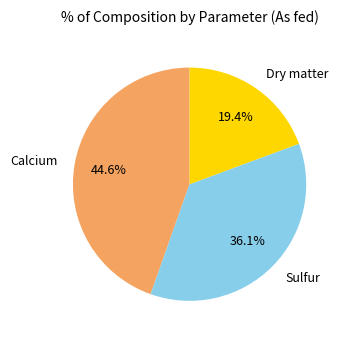

To the nearest percent, what is the combined percentage of Calcium and Sulfur?

81%